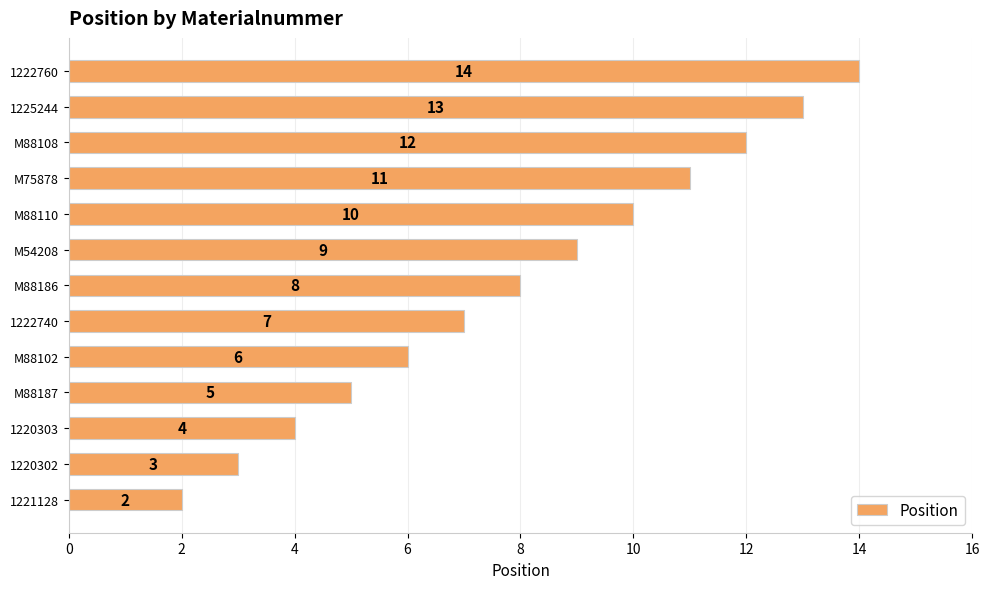

Where is the data nearest to the value 8?

M88186